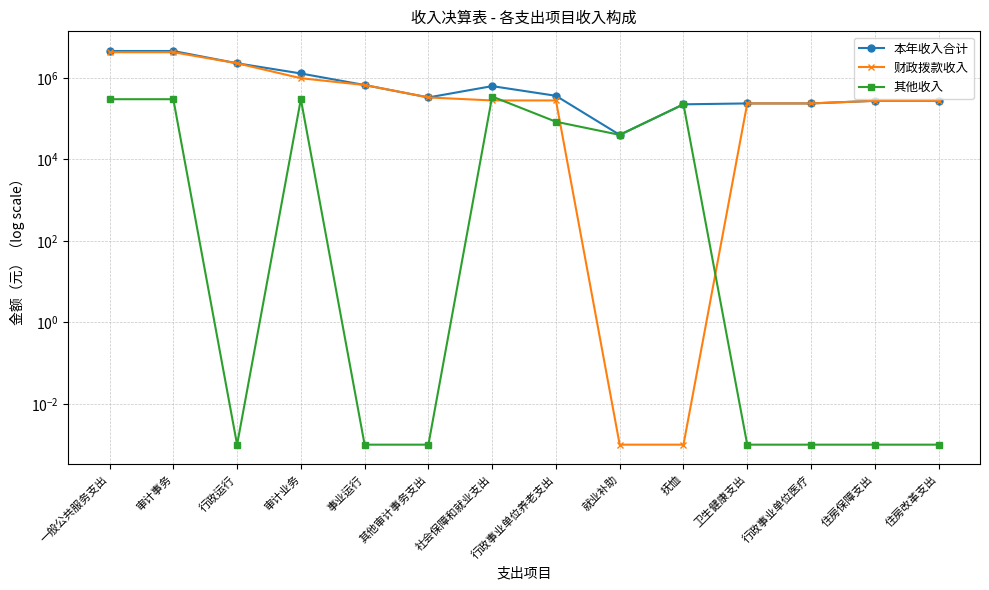

What is the difference between the maximum and minimum values in the 财政拨款收入 series?

4266268.0